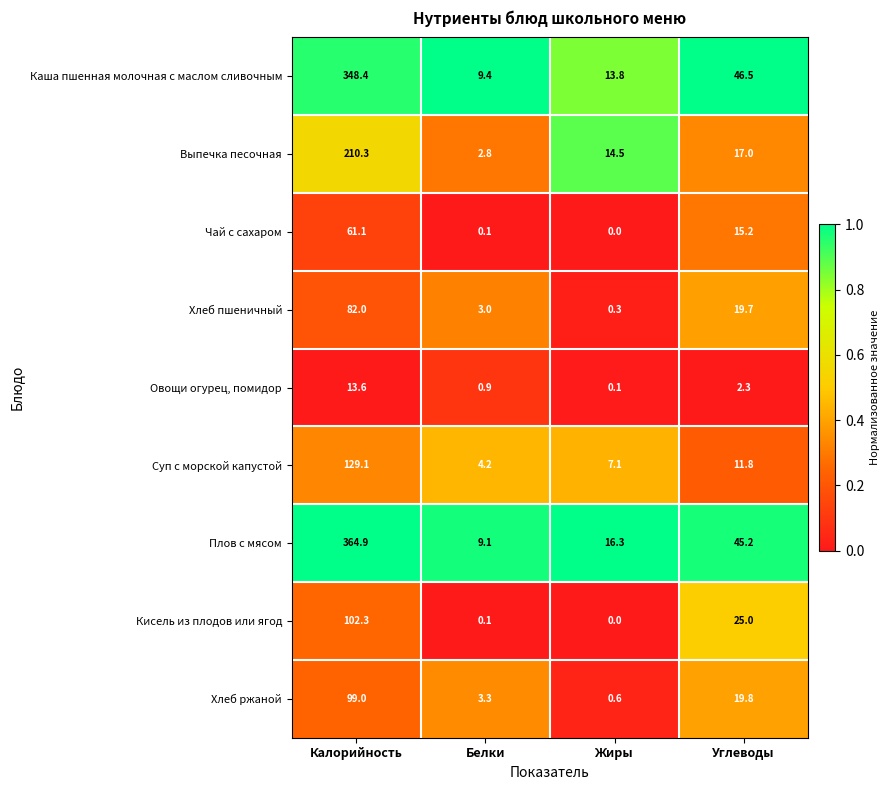

What is the average value of the Овощи огурец, помидор series?

4.2